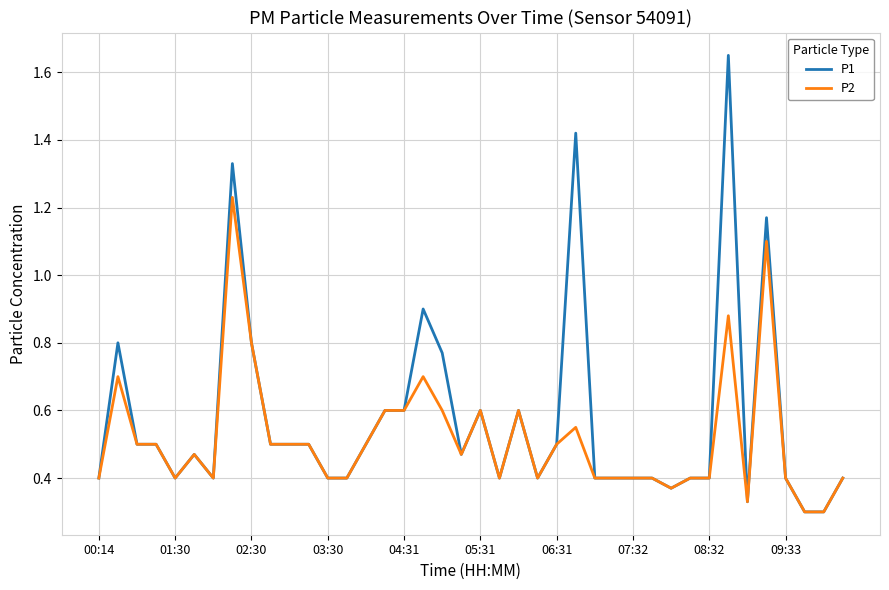

Rank the series by their maximum value, from lowest to highest.

P2, P1